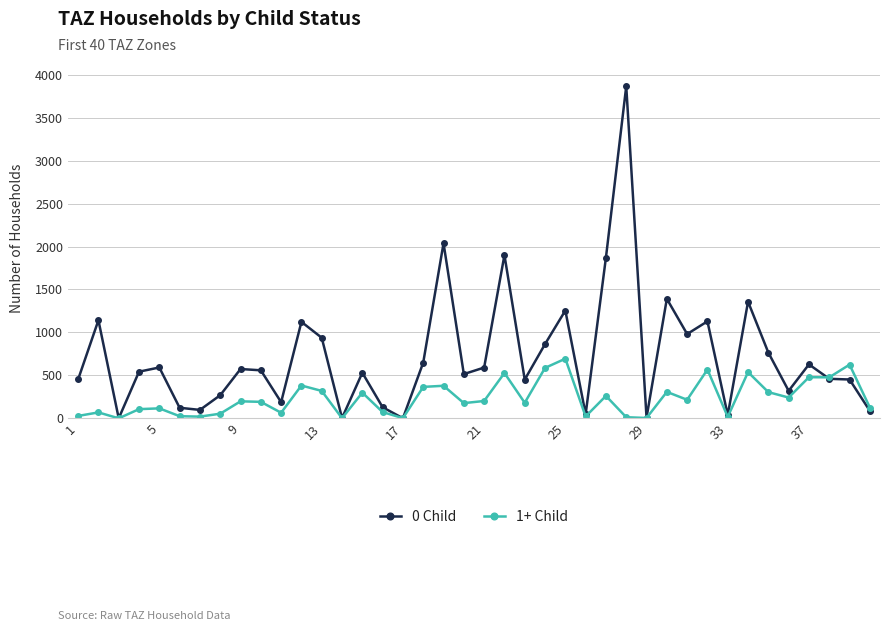

Which series has the largest total across all categories?

0 Child